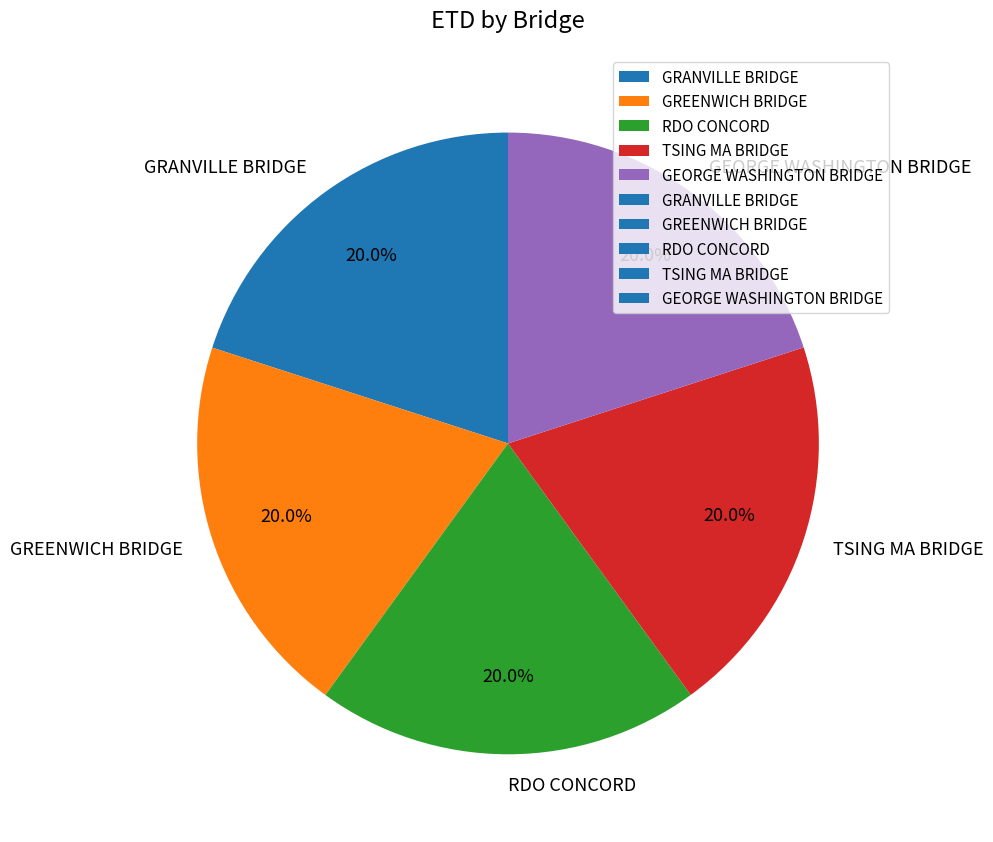

Approximately how many times larger is the value at GRANVILLE BRIDGE compared to TSING MA BRIDGE?

1.0